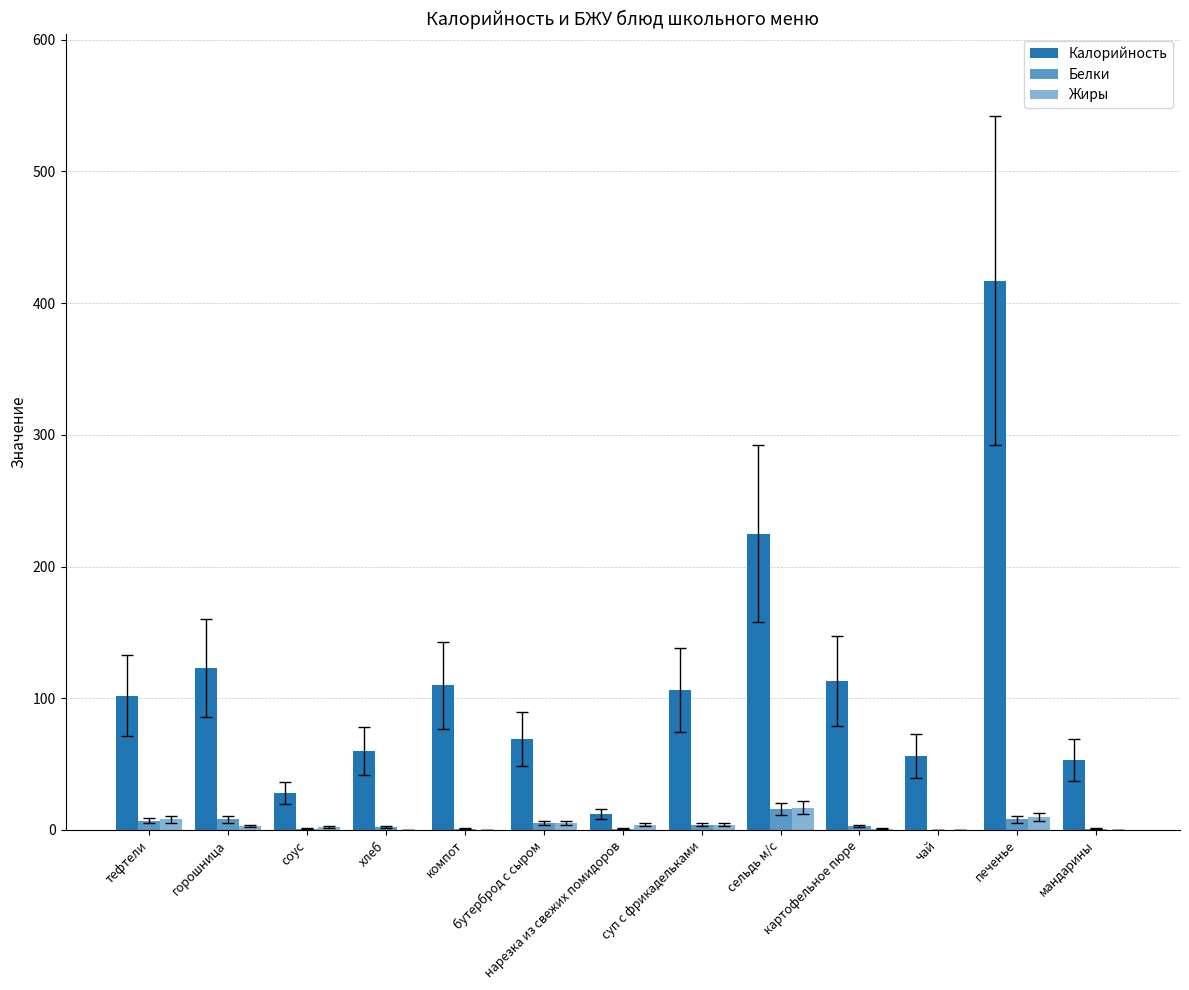

Count the number of categories in the chart.

13